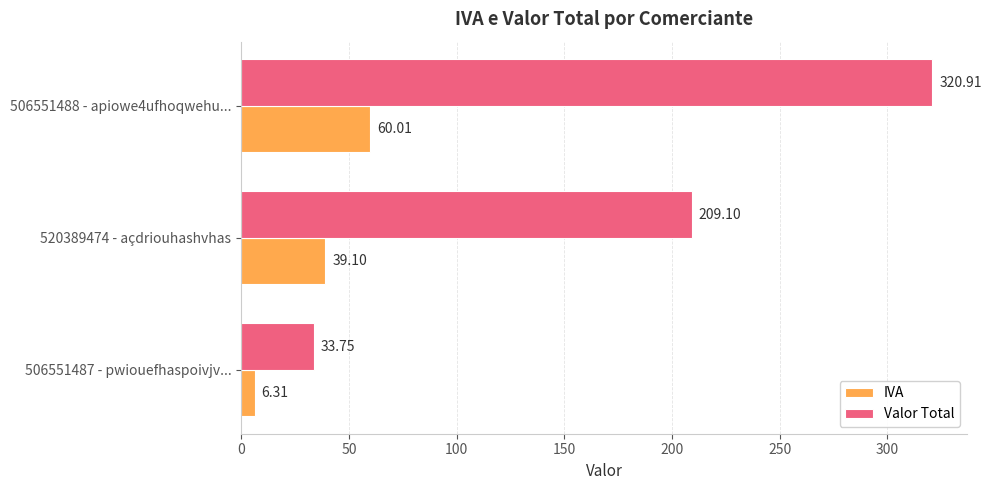

List the labels in order of Valor Total value, largest first.

506551488 - apiowe4ufhoqwehu..., 520389474 - açdriouhashvhas, 506551487 - pwiouefhaspoivjv...